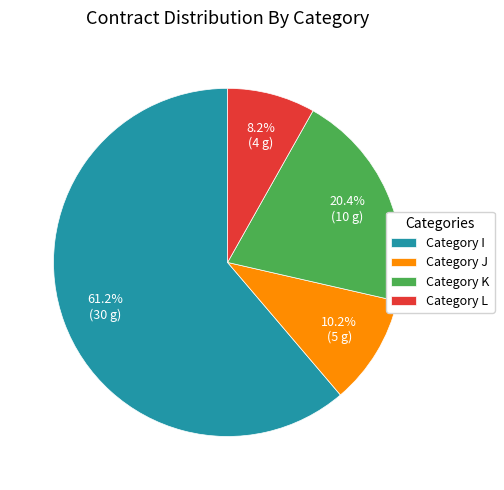

Does any single category account for the majority?

Yes